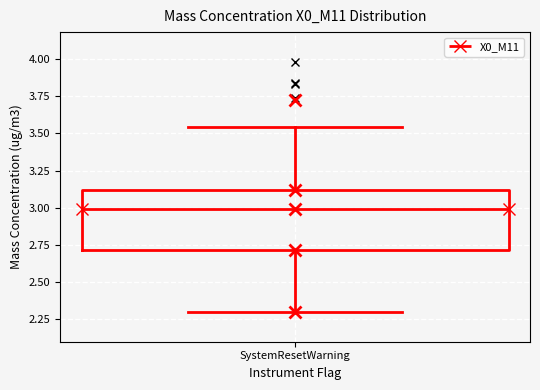

Transcribe this box plot: give where the median line is, the range the box spans, and where the two whiskers end, as read against the y-axis. The values are not printed on the chart, so give them approximately, as read against the axis.

median 3.00, box 2.70 to 3.10, whiskers 2.30 to 3.55